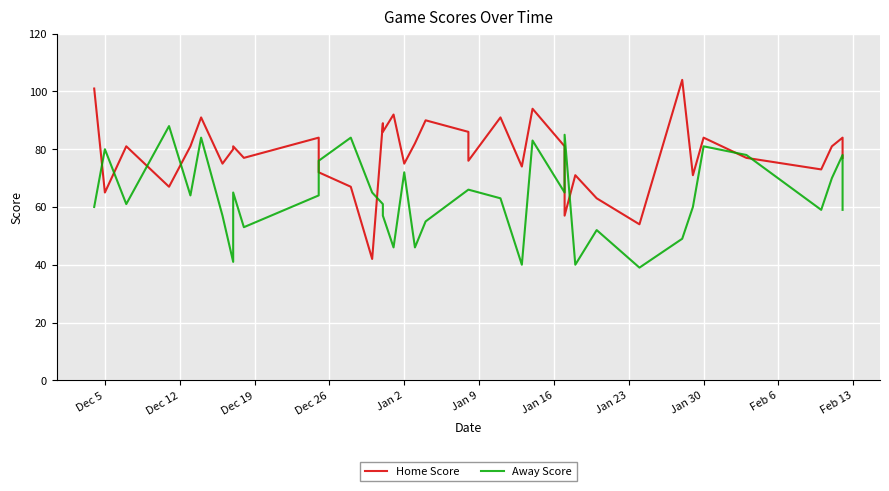

Is it true that Home Score equals 43 at Dec 26?

False